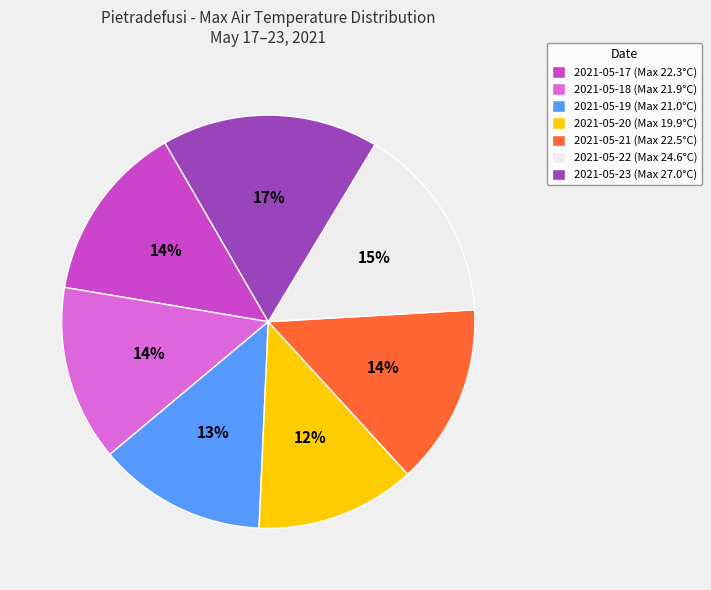

How many slices are in this pie chart?

7